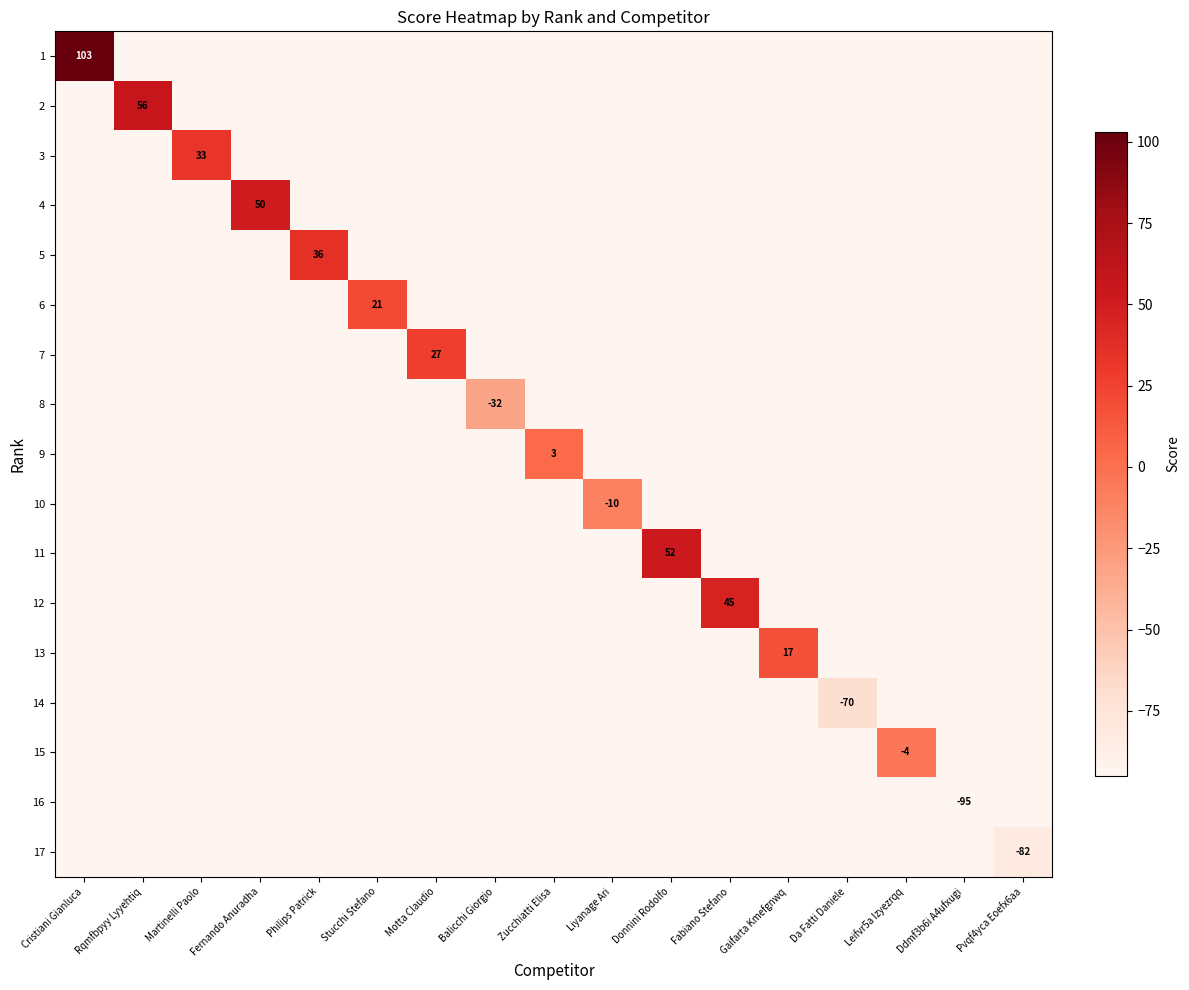

Which has a higher value, Motta Claudio or Fernando Anuradha?

Fernando Anuradha